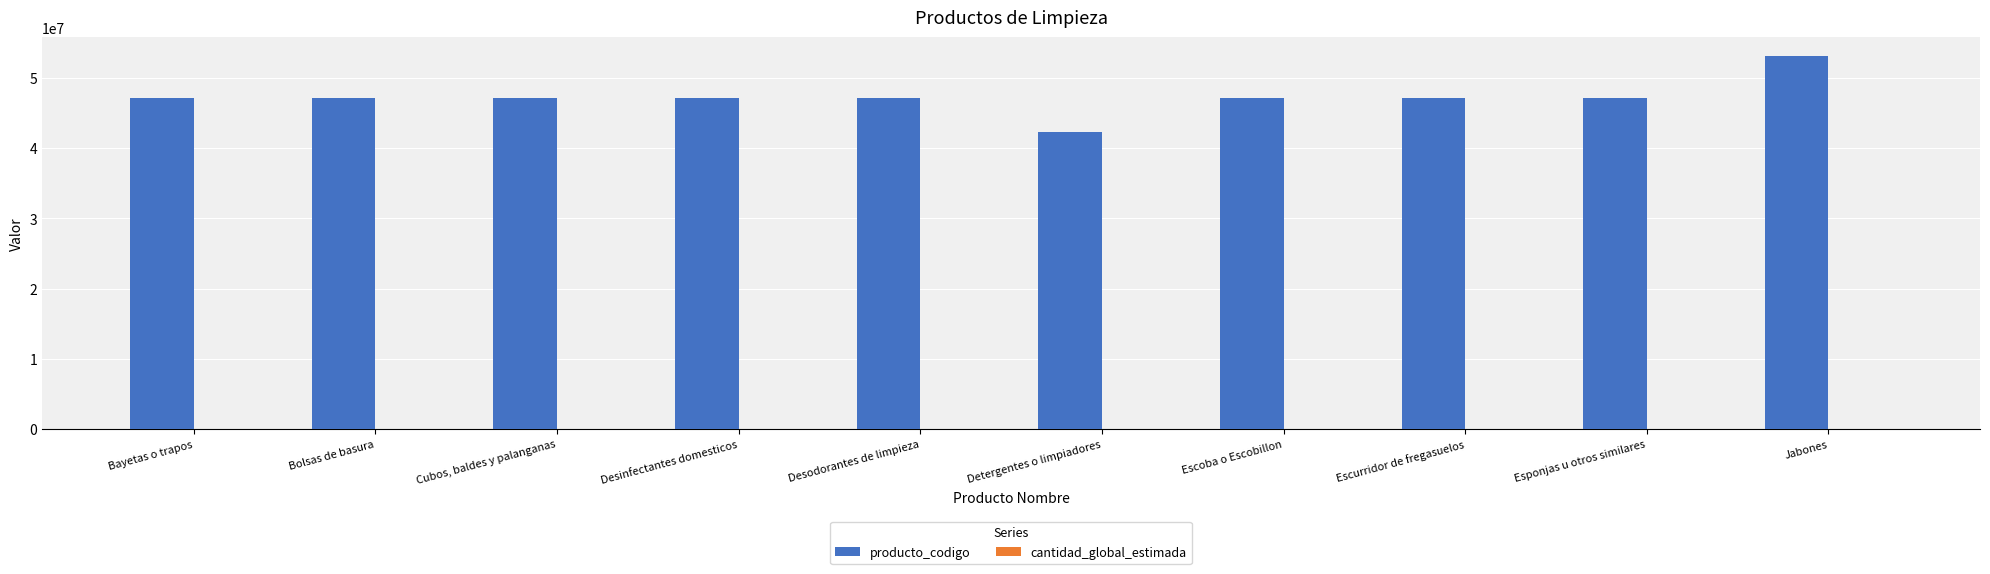

What is the maximum value shown in the chart?

53131608